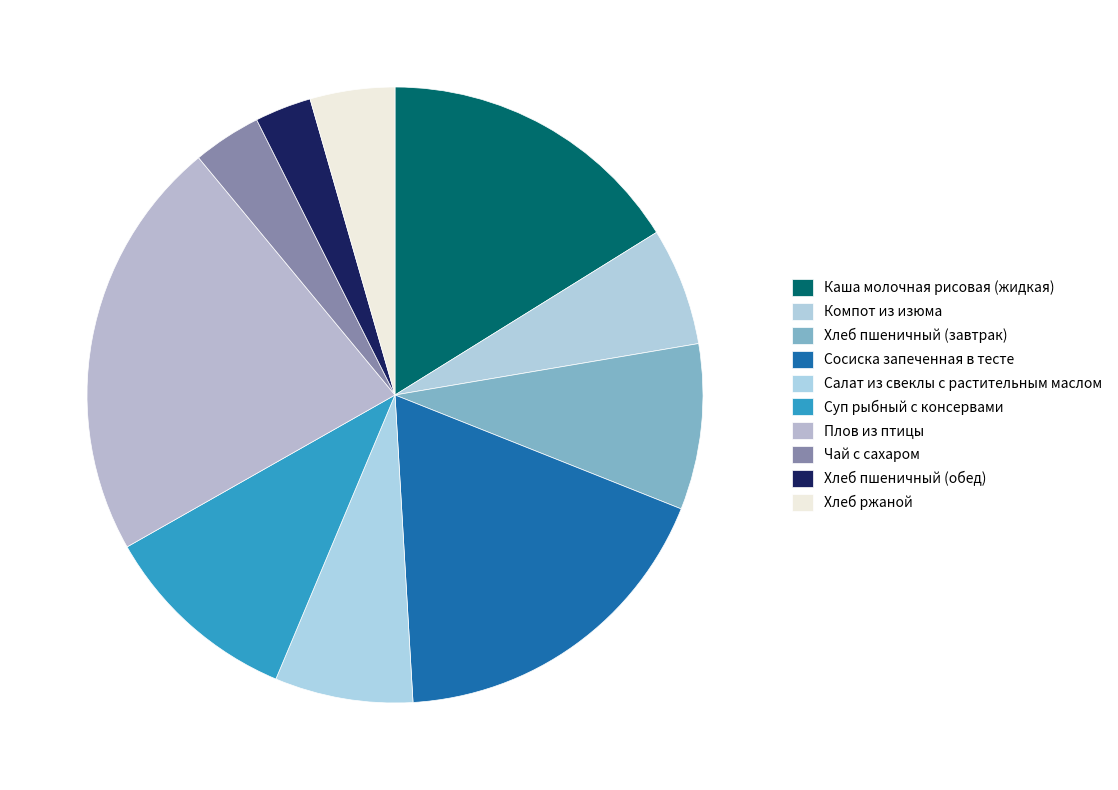

What percentage is NOT represented by Салат из свеклы с растительным маслом?

92.7%